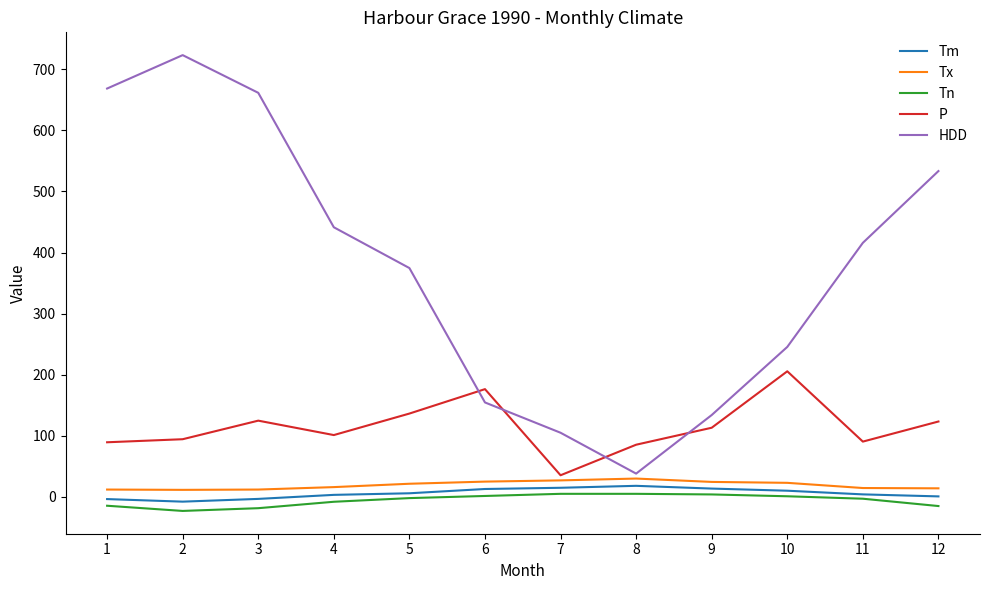

The P series shows 90.5 at 11. True or false?

True